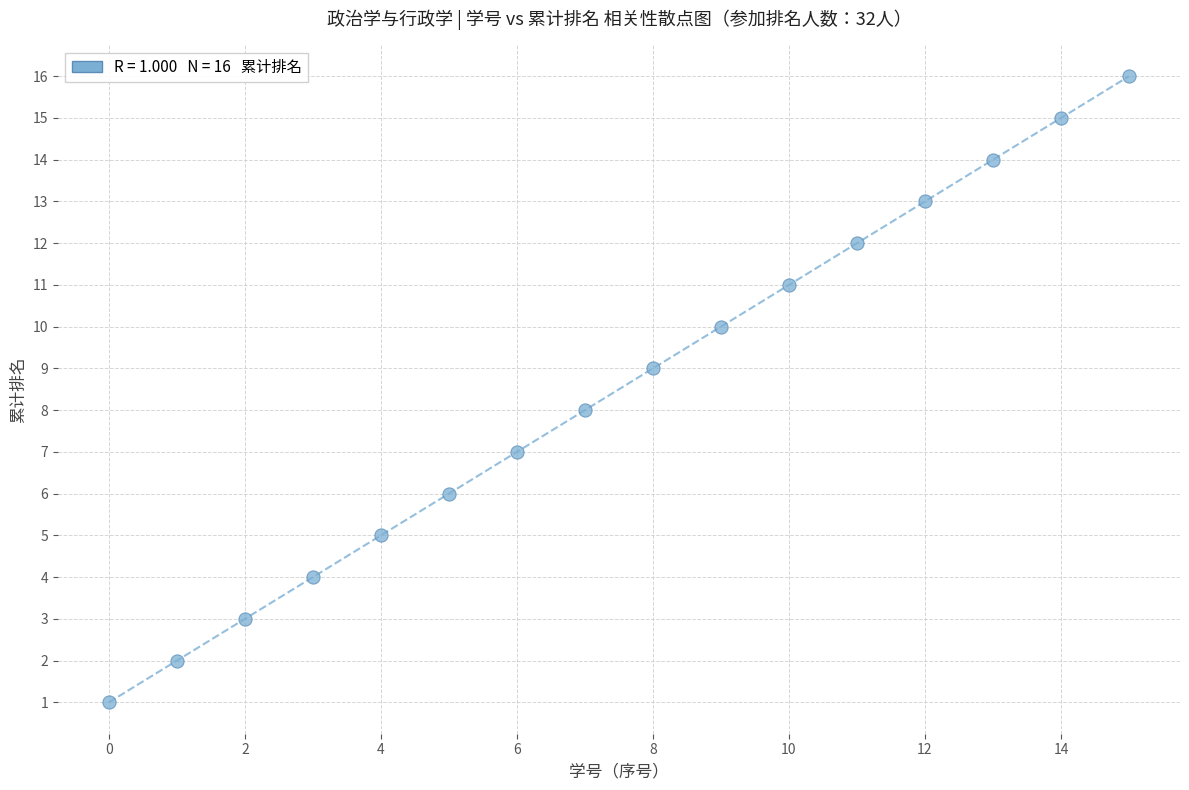

What is the range of Y values (max minus min)?

15